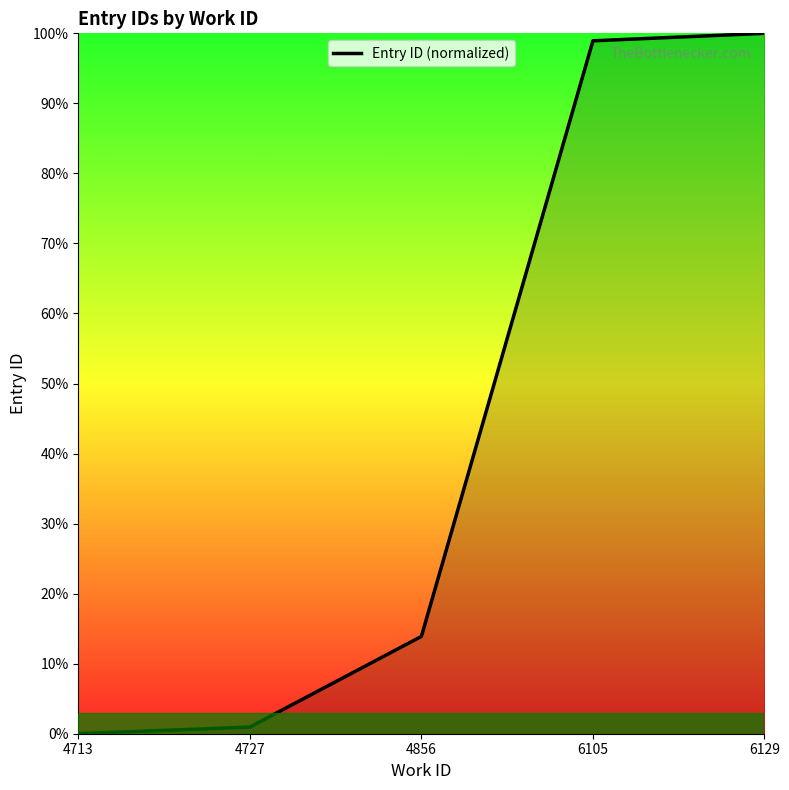

Reading right to left, what are all the values shown in this chart?

6129=100.0	6105=98.9	4856=13.9	4727=0.9	4713=0.0